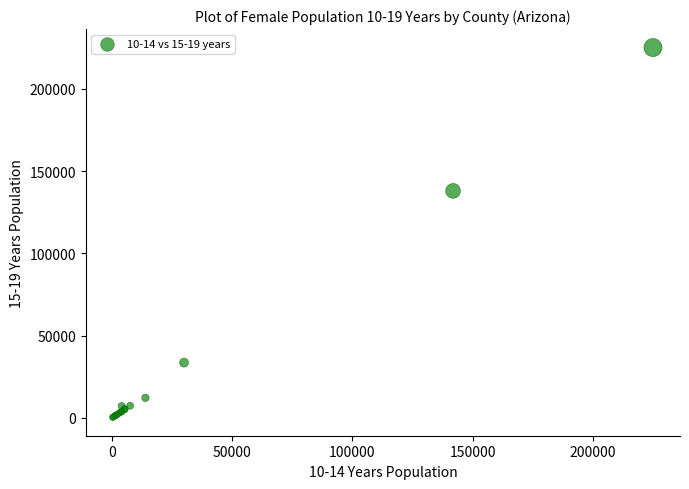

What Y value in the scatter plot is closest to 112752?

137981